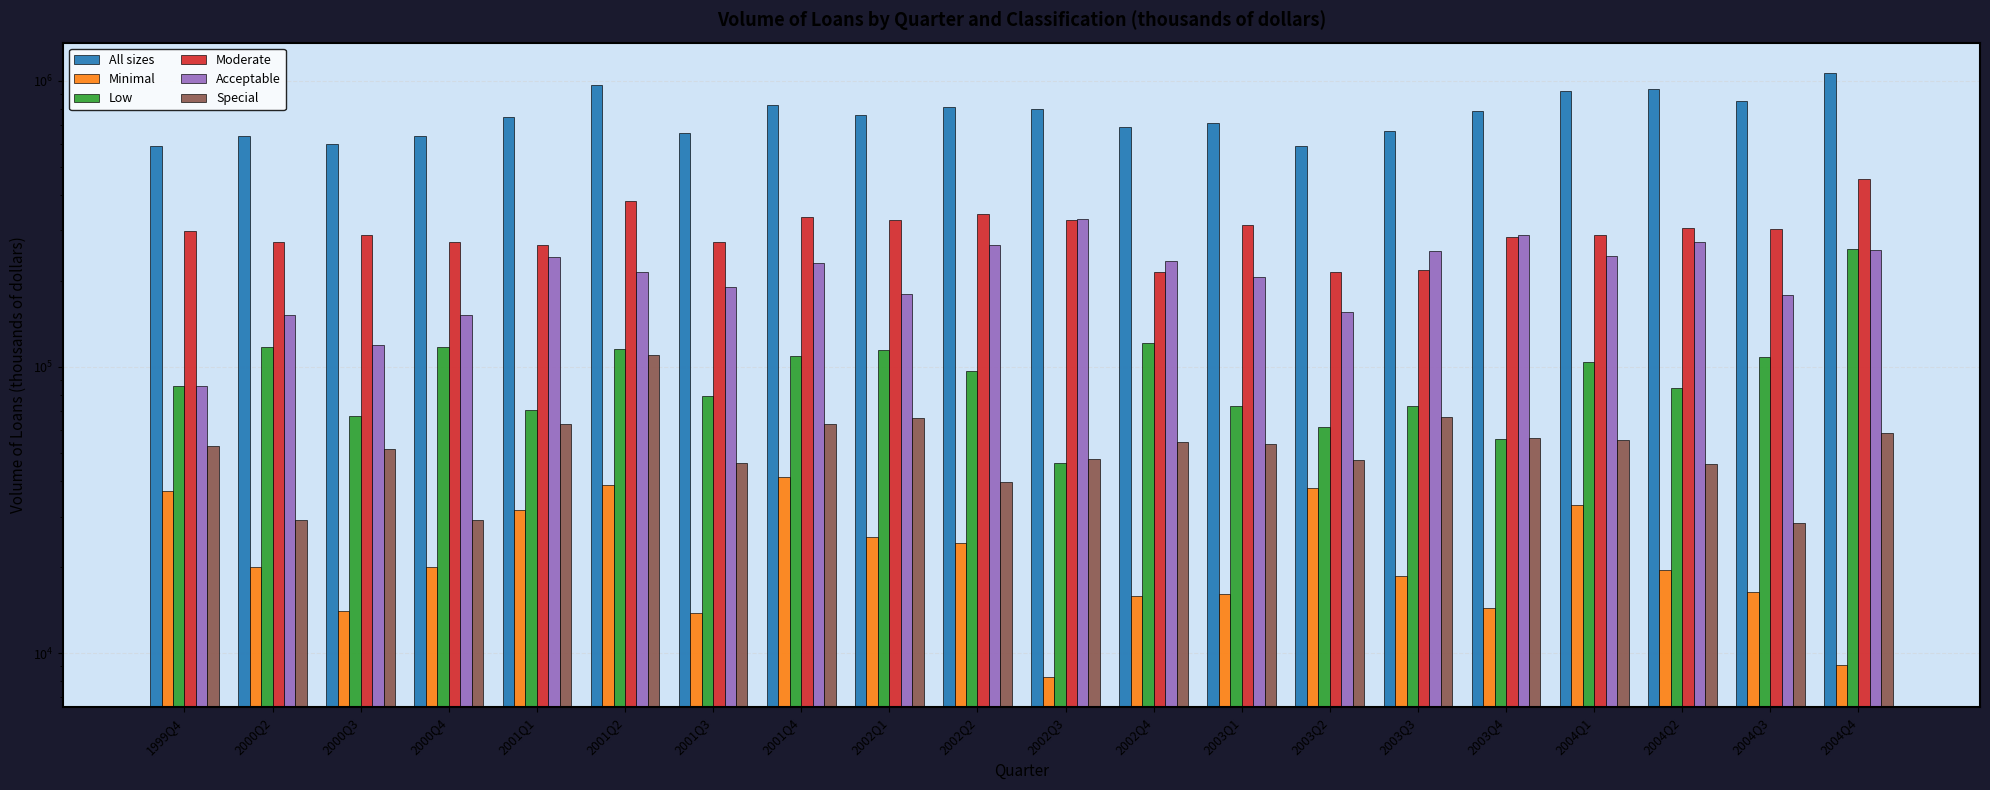

How many groups of bars are there?

20